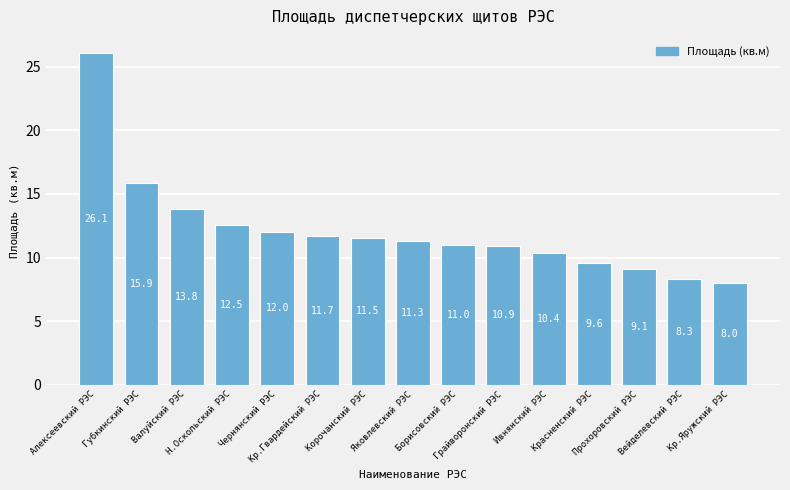

List the labels in order of value, smallest first.

Кр.Яружский РЭС, Вейделевский РЭС, Прохоровский РЭС, Красненский РЭС, Ивнянский РЭС, Грайворонский РЭС, Борисовский РЭС, Яковлевский РЭС, Корочанский РЭС, Кр.Гвардейский РЭС, Чернянский РЭС, Н.Оскольский РЭС, Валуйский РЭС, Губкинский РЭС, Алексеевский РЭС